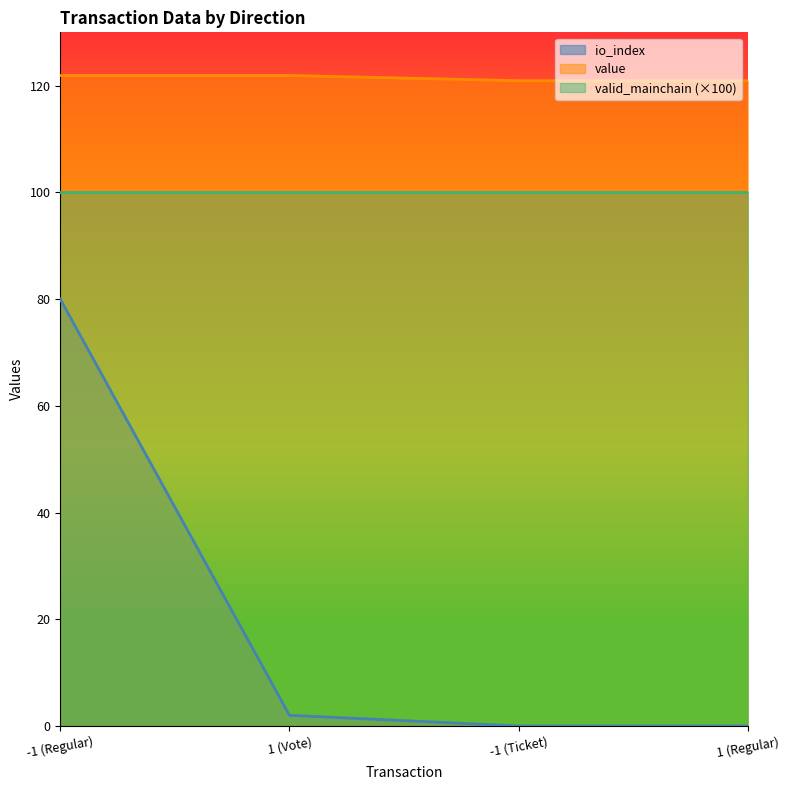

How many lines are shown in the chart?

3